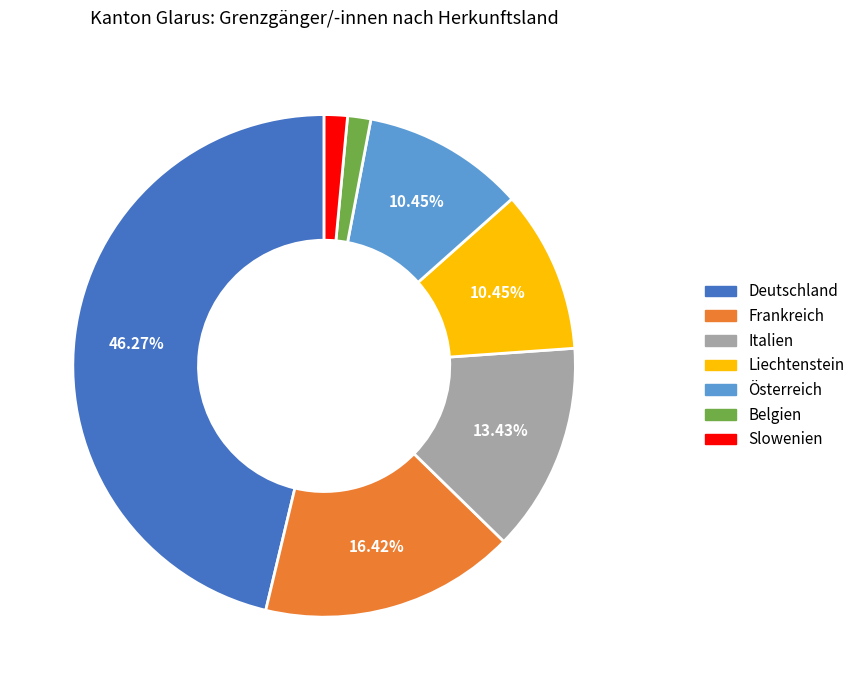

What percentage is the Slowenien slice, to the nearest percent?

1%